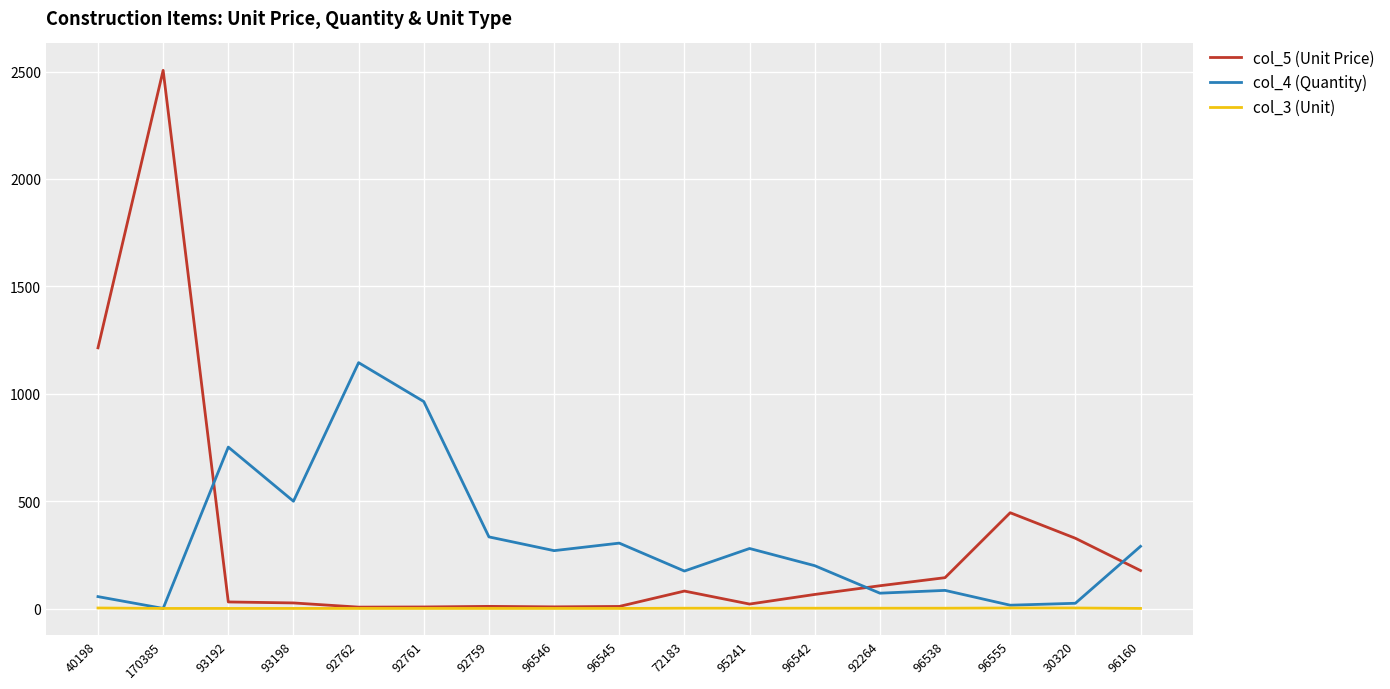

What is the smallest value displayed?

1.0